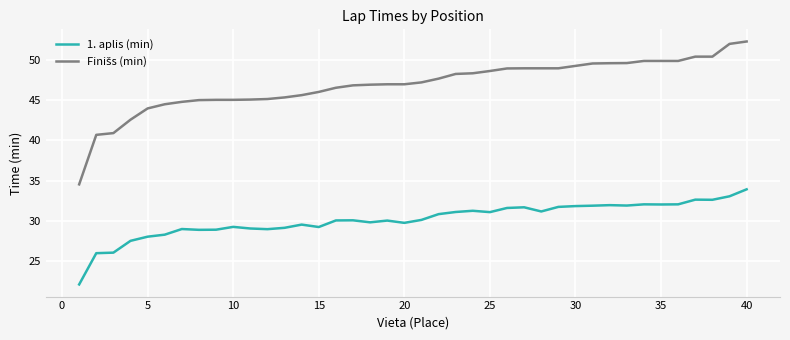

What is the maximum value shown in the chart?

52.3